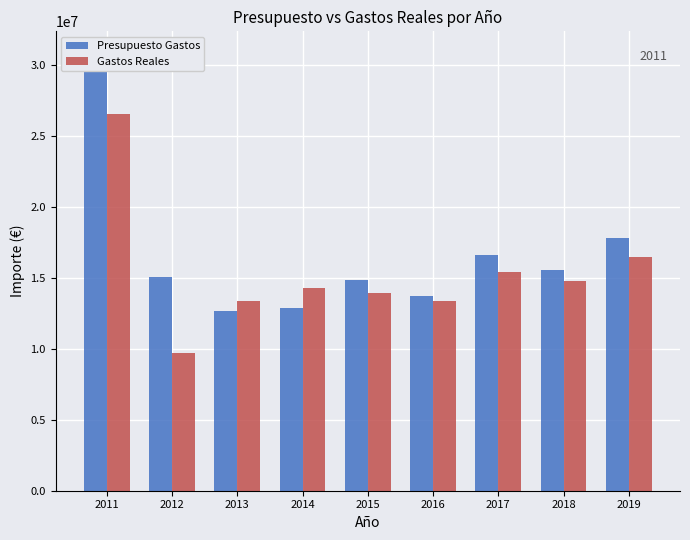

What are all the series names shown in the legend?

Presupuesto Gastos, Gastos Reales